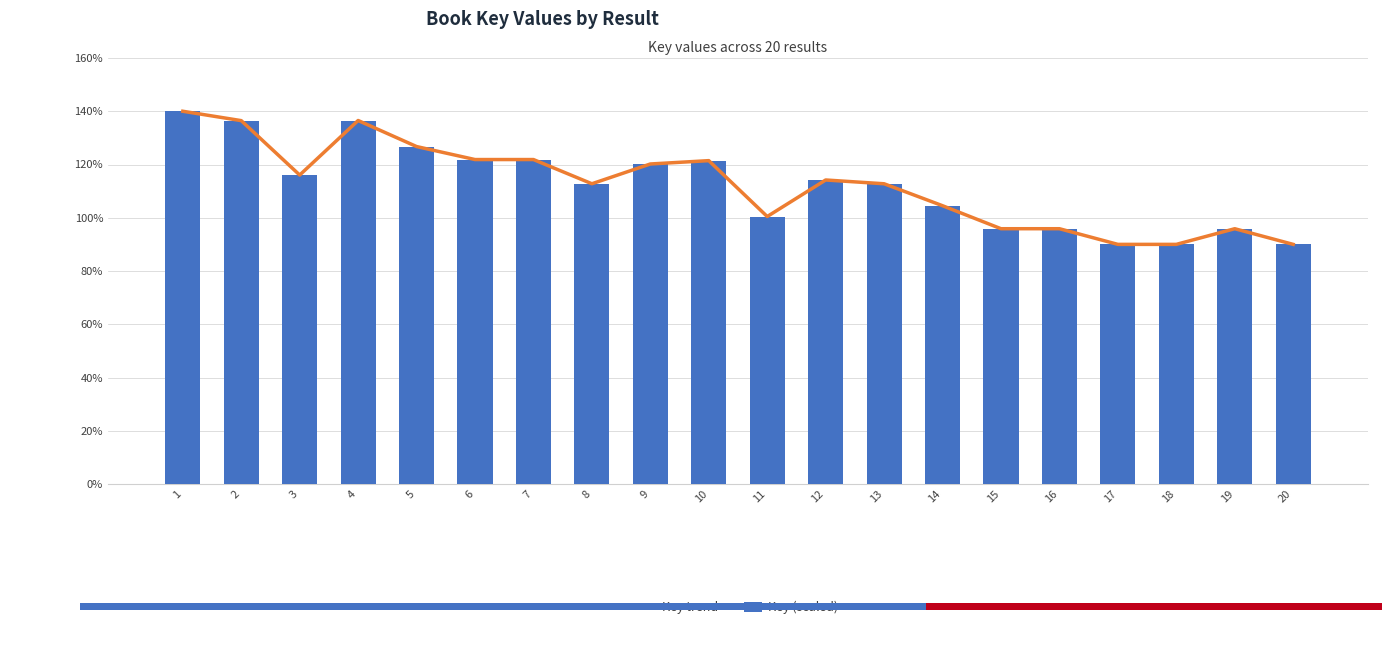

Reading left to right, extract all data points from this chart.

Key trend: 140.0	136.5	116.0	136.5	126.7	121.9	121.9	112.8	120.2	121.4	100.5	114.2	112.8	104.5	95.9	95.9	90.0	90.0	95.9	90.0
Key (scaled): 140.0	136.5	116.0	136.5	126.7	121.9	121.9	112.8	120.2	121.4	100.5	114.2	112.8	104.5	95.9	95.9	90.0	90.0	95.9	90.0